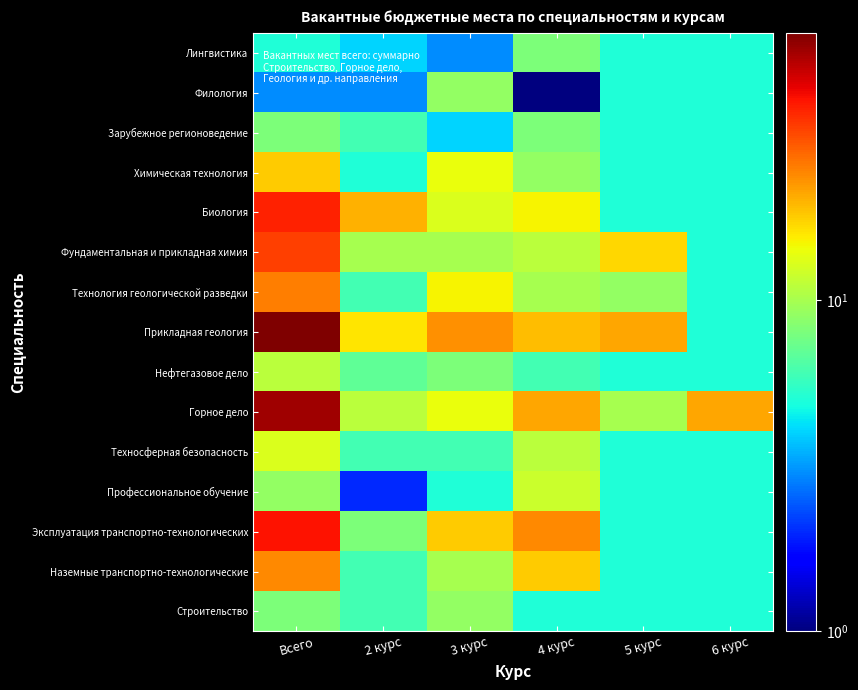

How many data points does each series have?

6